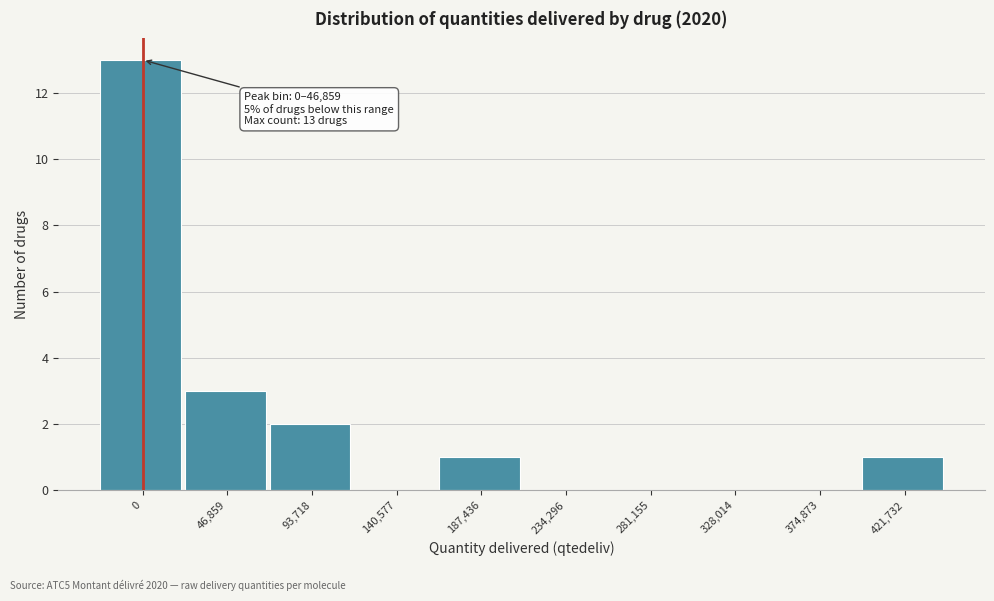

Reading right to left, extract all data points from this chart.

421,732=1	374,873=0	328,014=0	281,155=0	234,296=0	187,436=1	140,577=0	93,718=2	46,859=3	0=13